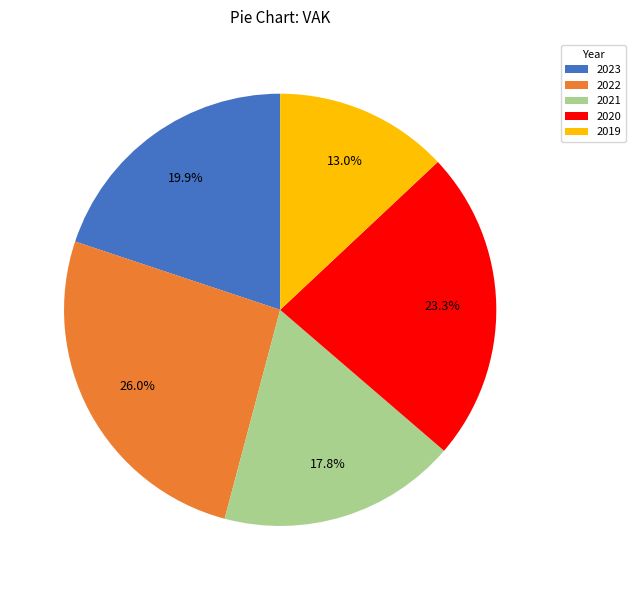

How much of the chart is everything except 2023?

80.1%